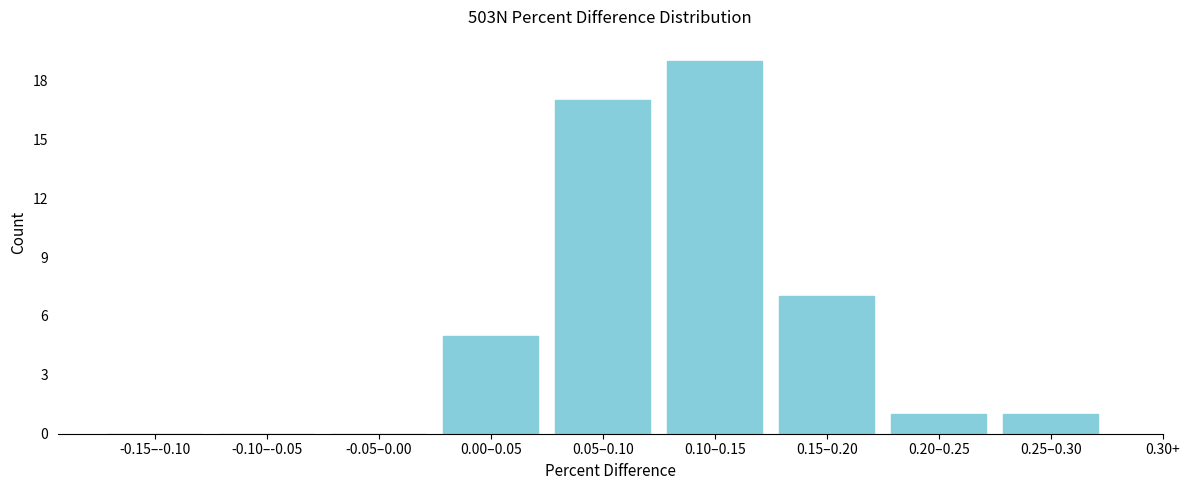

Reading left to right, transcribe all the data shown in this chart.

-0.15–-0.10=0	-0.10–-0.05=0	-0.05–0.00=0	0.00–0.05=5	0.05–0.10=17	0.10–0.15=19	0.15–0.20=7	0.20–0.25=1	0.25–0.30=1